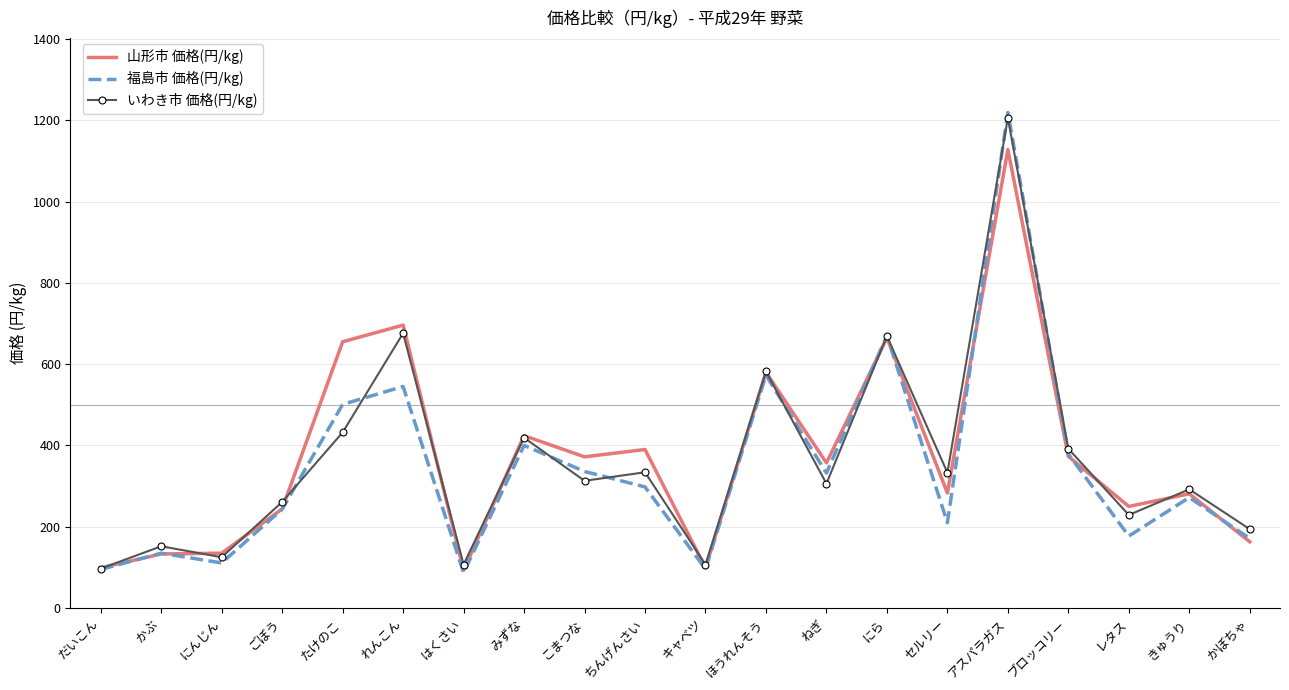

Rank the series by their maximum value, from lowest to highest.

山形市 価格(円/kg), いわき市 価格(円/kg), 福島市 価格(円/kg)